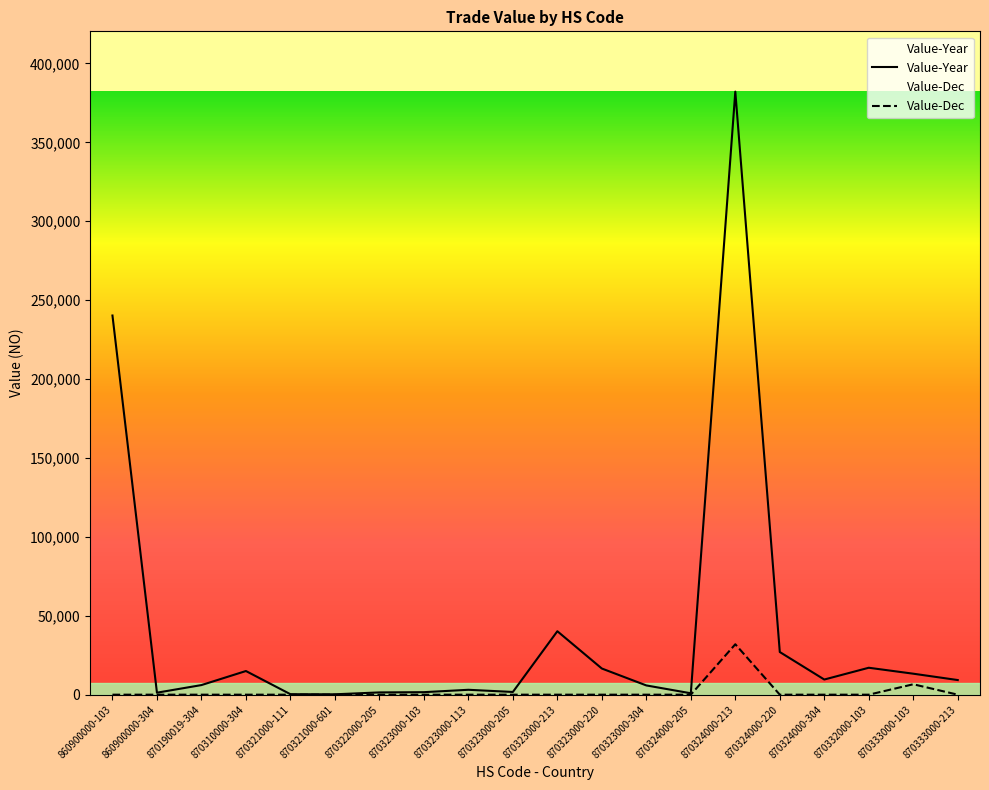

What is the highest value of the Value-Year series?

382145